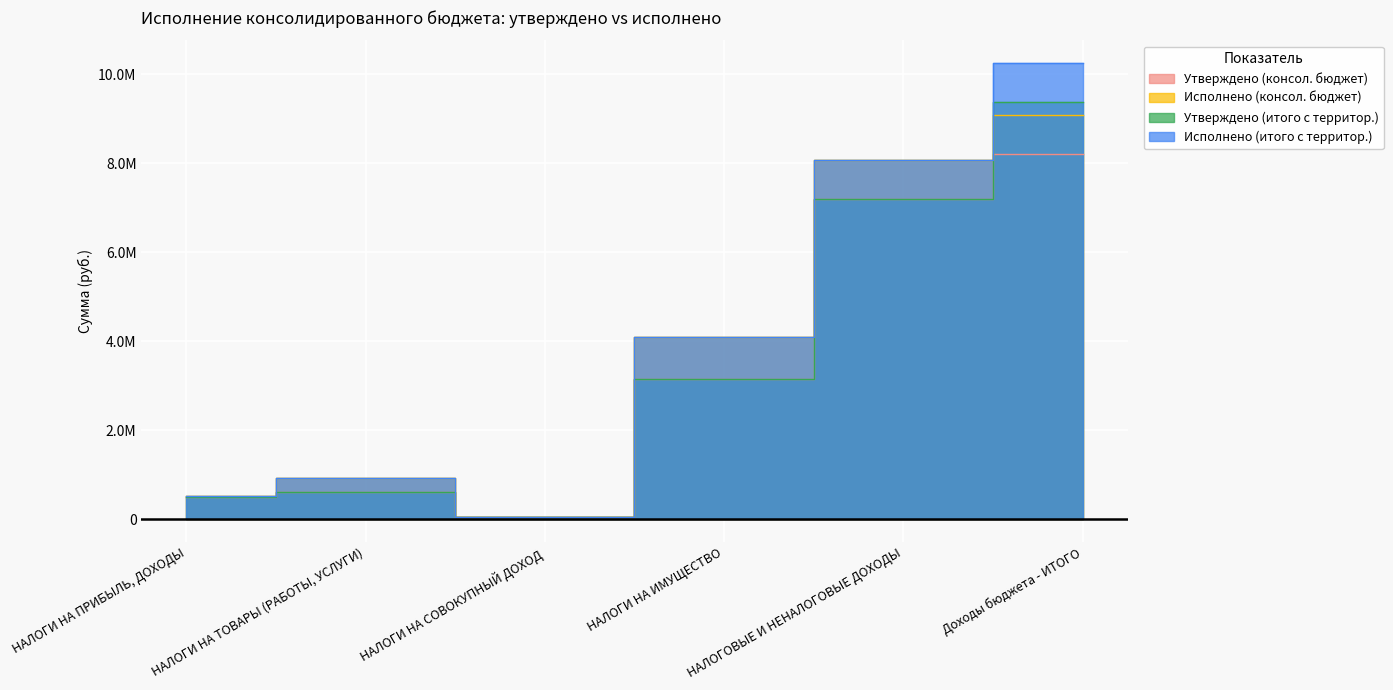

What is the total value across all series at НАЛОГИ НА ТОВАРЫ (РАБОТЫ, УСЛУГИ)?

3085608.1